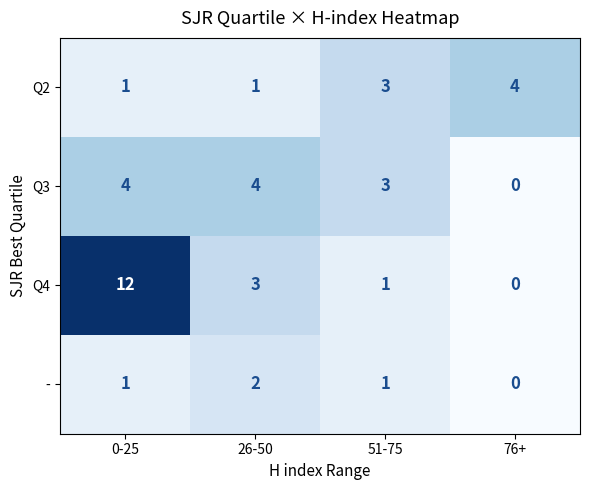

What is the total value across all series at 0-25?

18